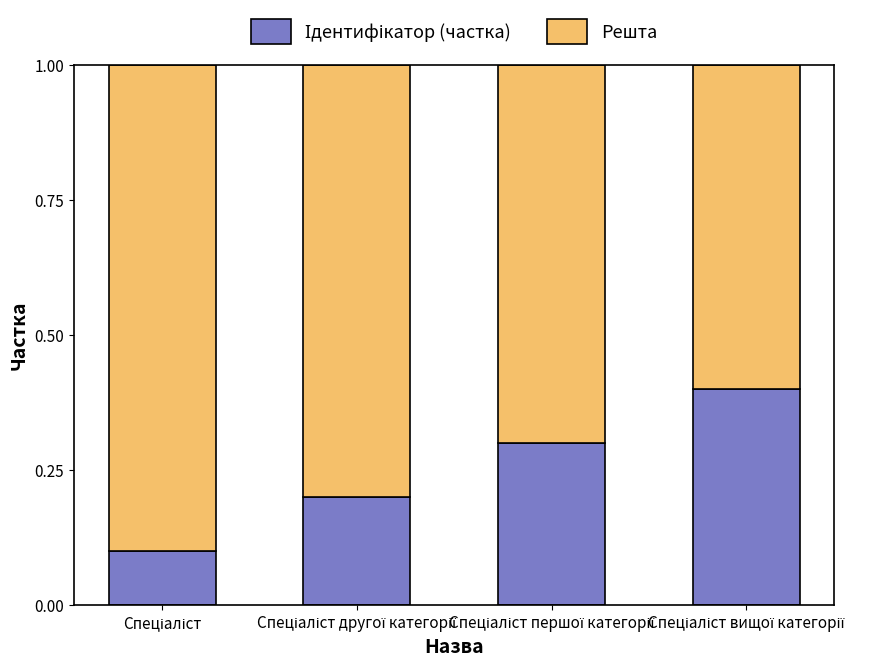

What is the sum of the Ідентифікатор (частка) values at Спеціаліст вищої категорії and Спеціаліст?

0.5